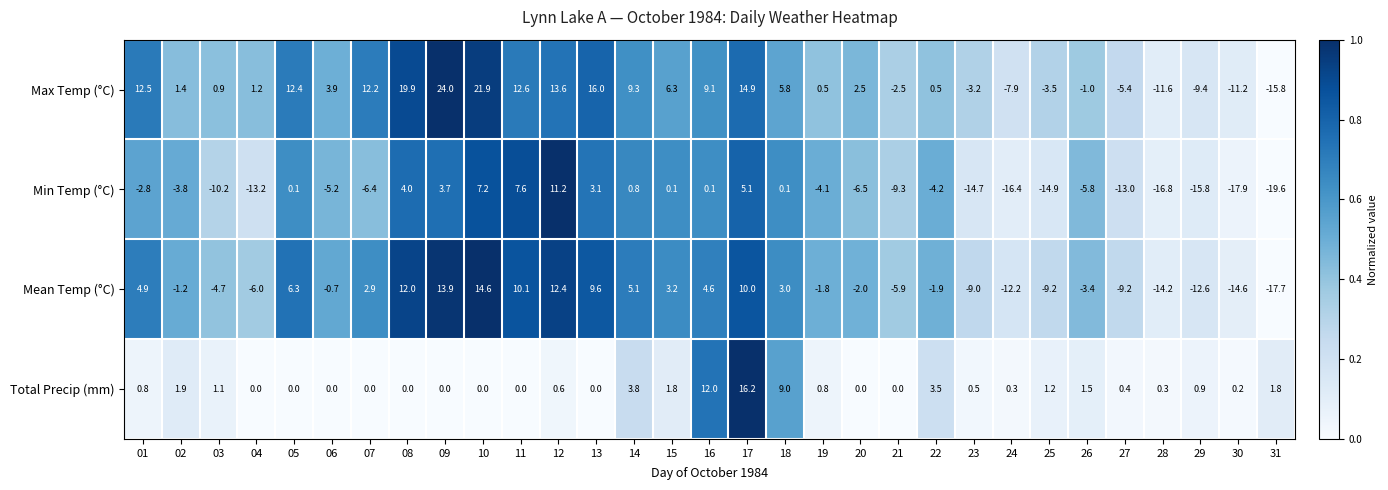

How many distinct data groups are displayed?

4